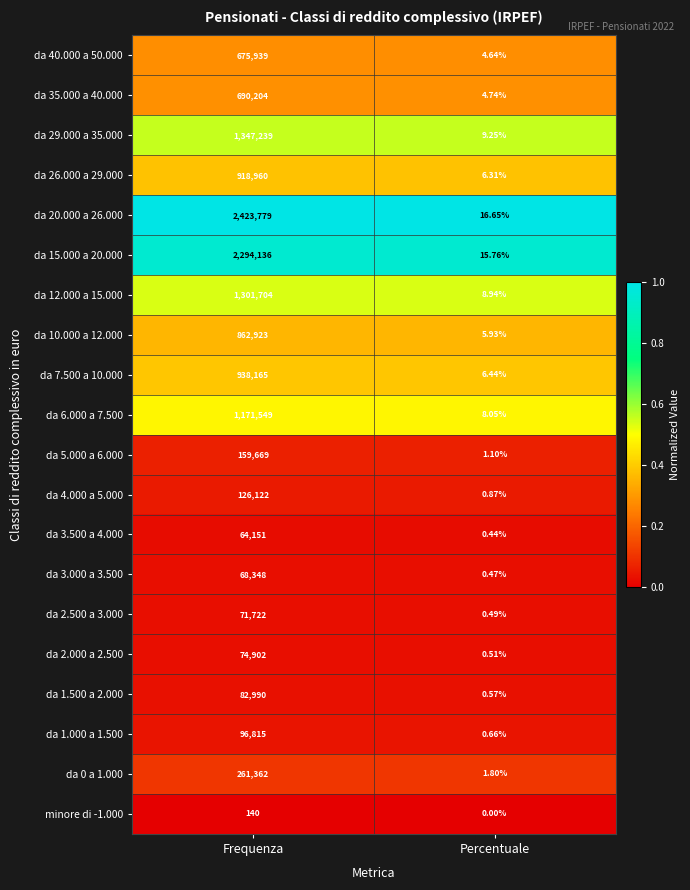

At which category is the sum across all series the highest?

Frequenza